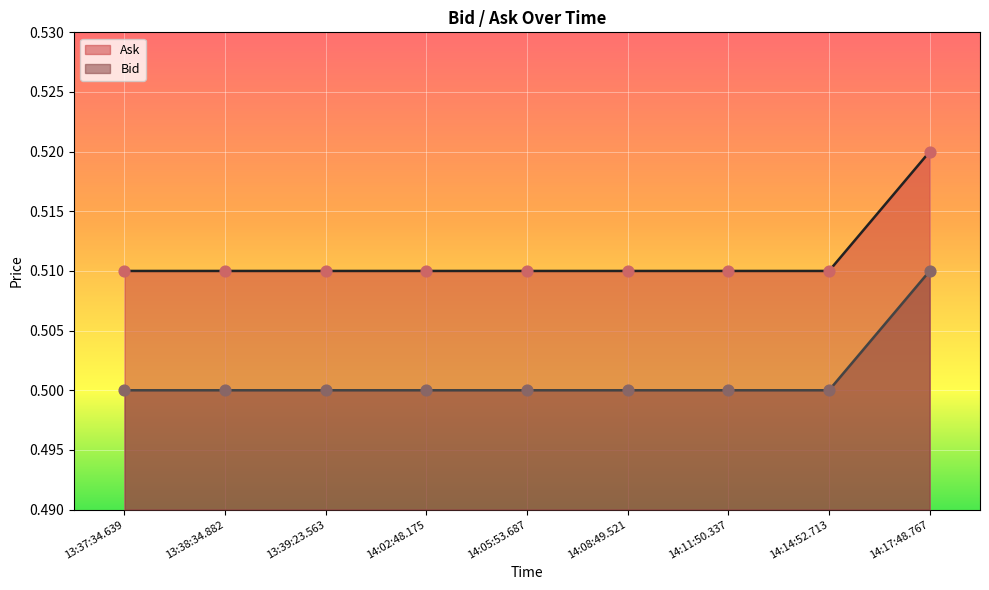

Is the value of Ask at 14:02:48.175 greater than the value of Bid at 14:11:50.337?

Yes